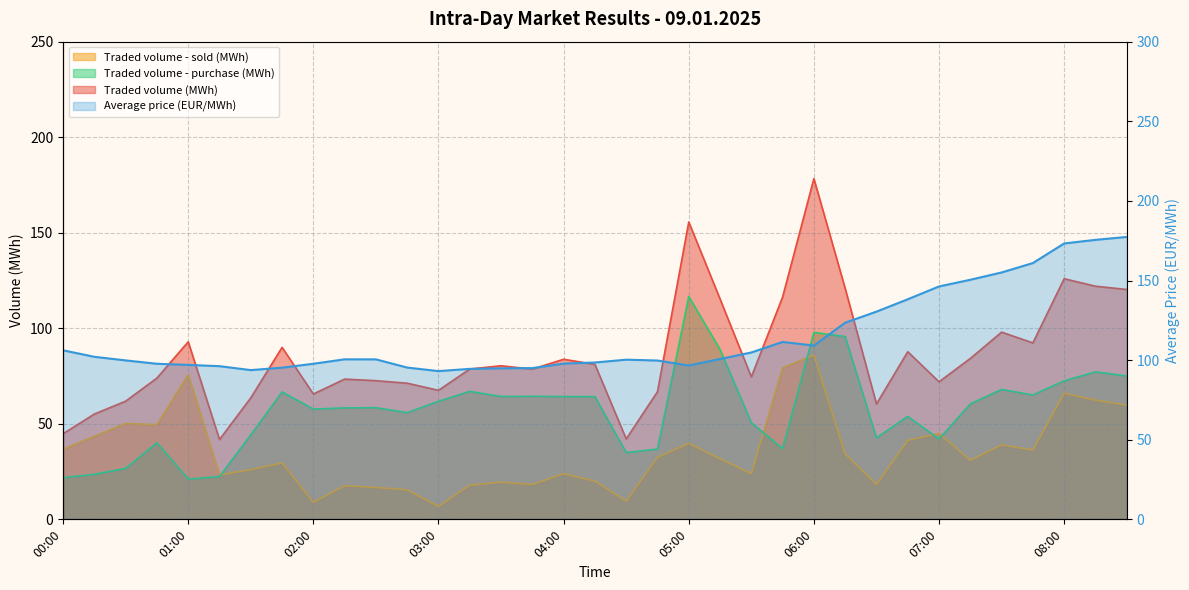

How many lines are shown in the chart?

4